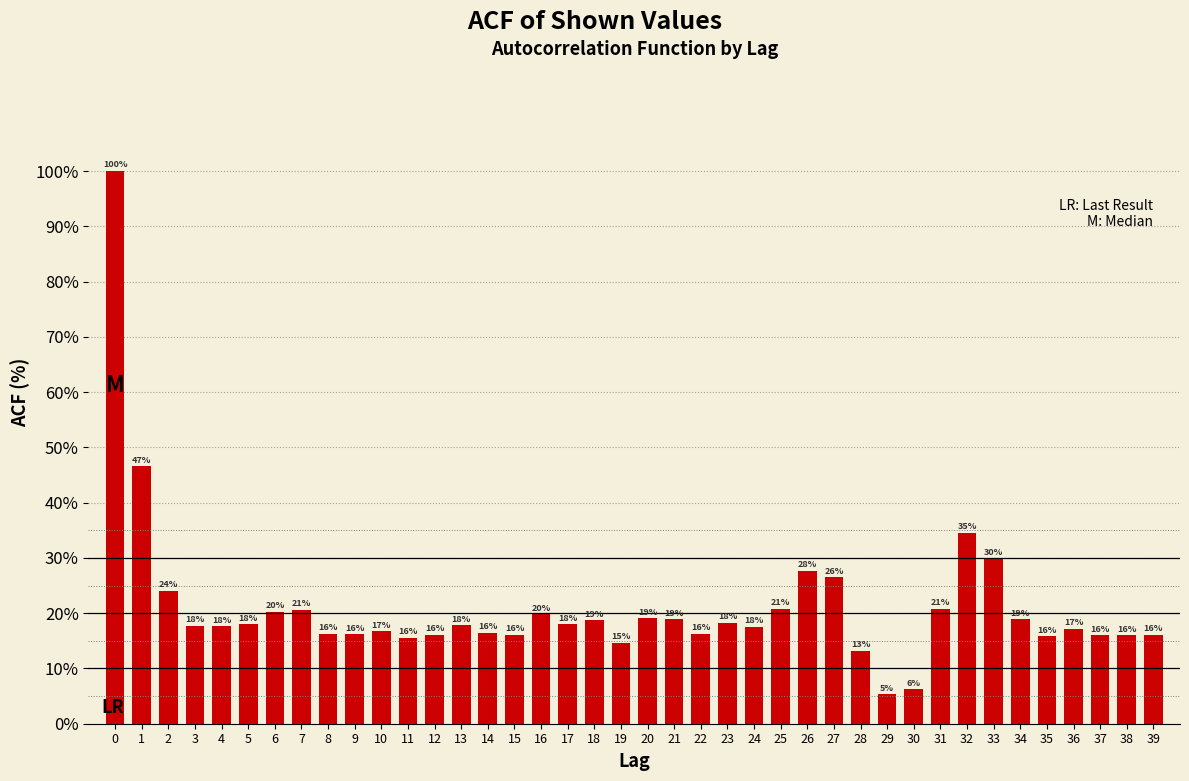

What is the approximate value at 14?

16.4